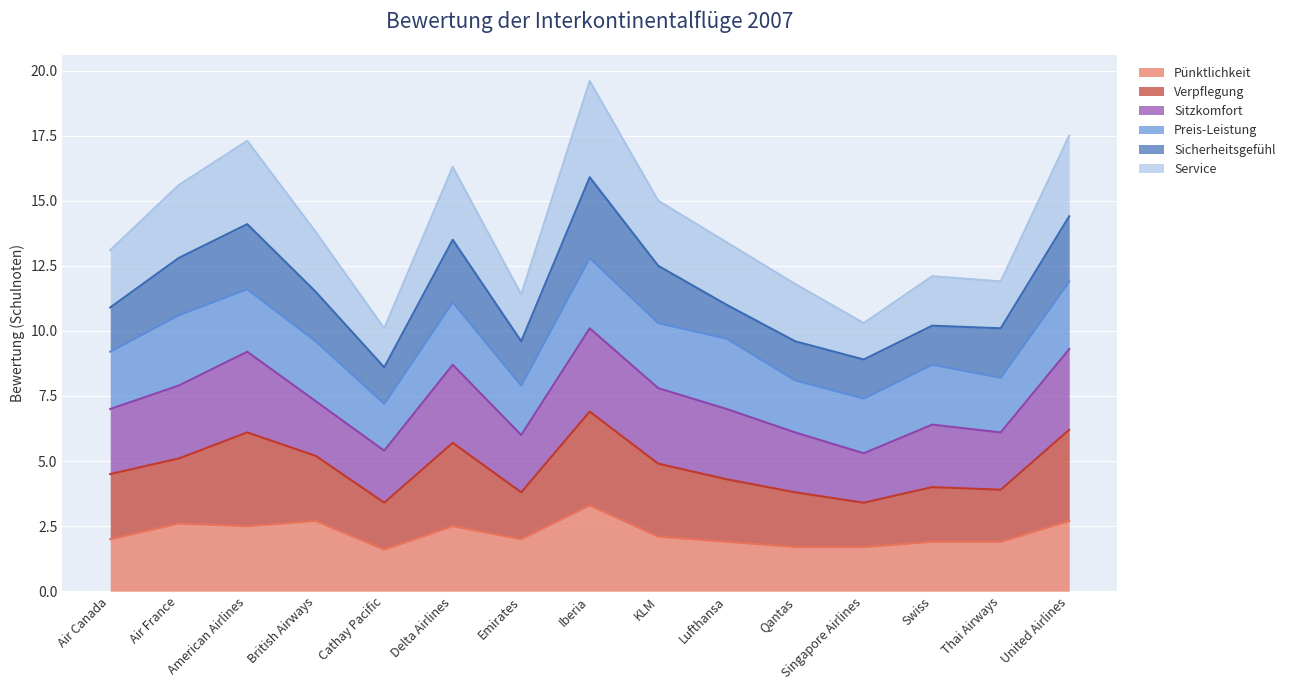

The Pünktlichkeit series shows 3.7 at United Airlines. True or false?

False